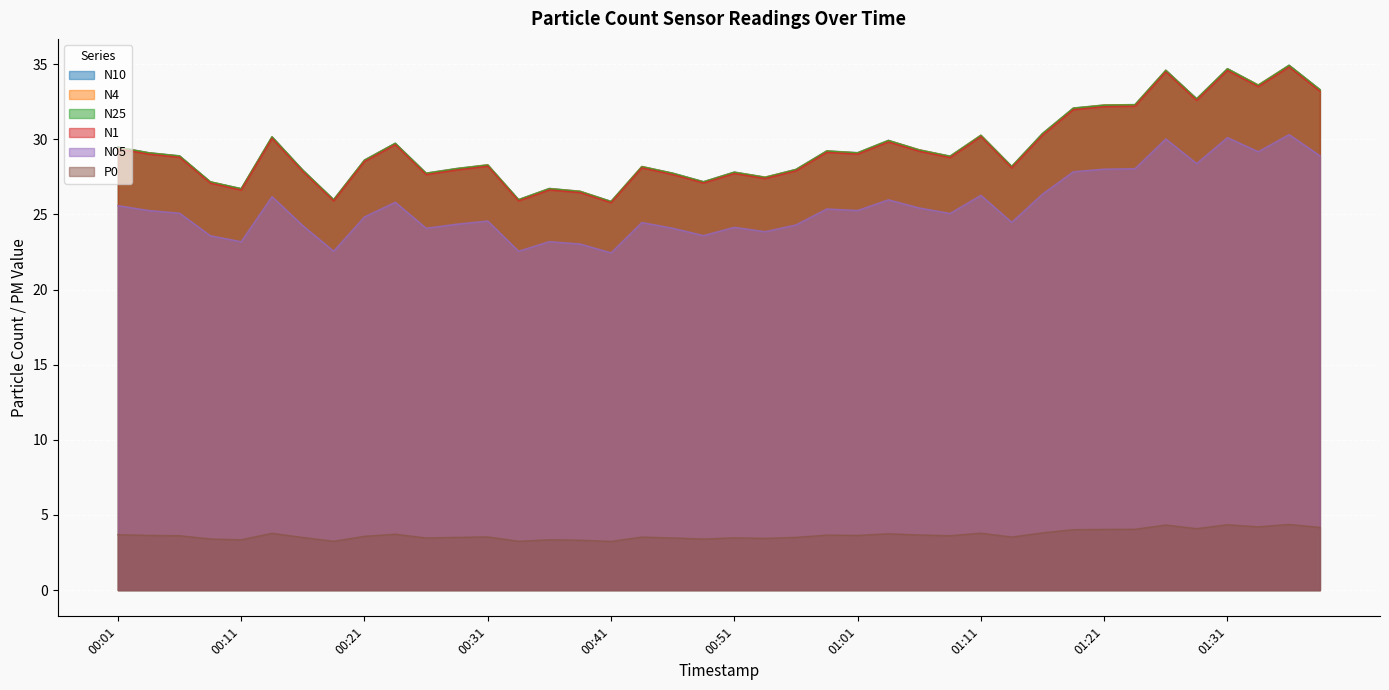

The value of N25 at 00:39 is 36.6. True or false?

False